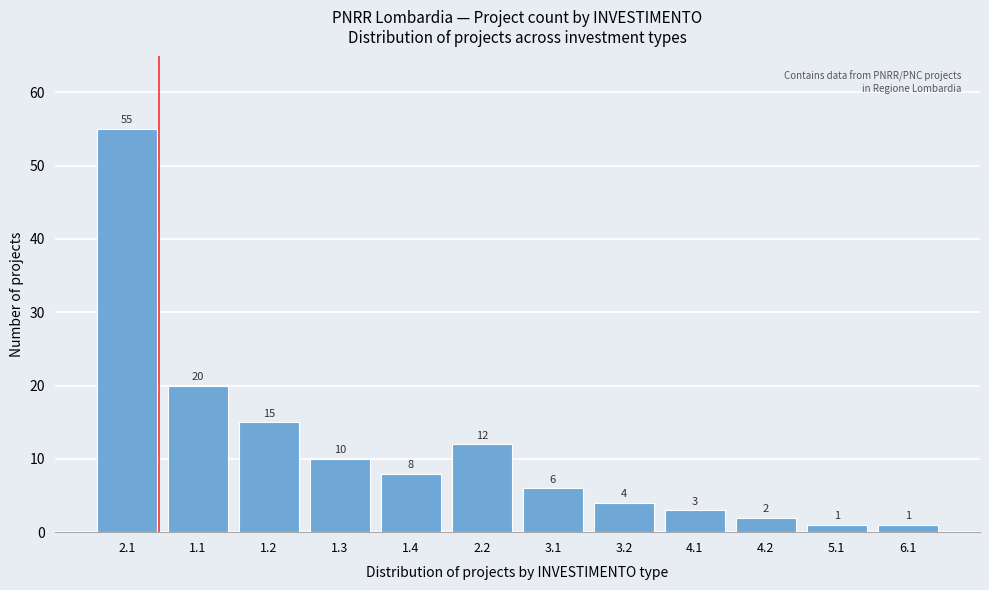

Reading left to right, list all the values displayed in this chart.

55	20	15	10	8	12	6	4	3	2	1	1